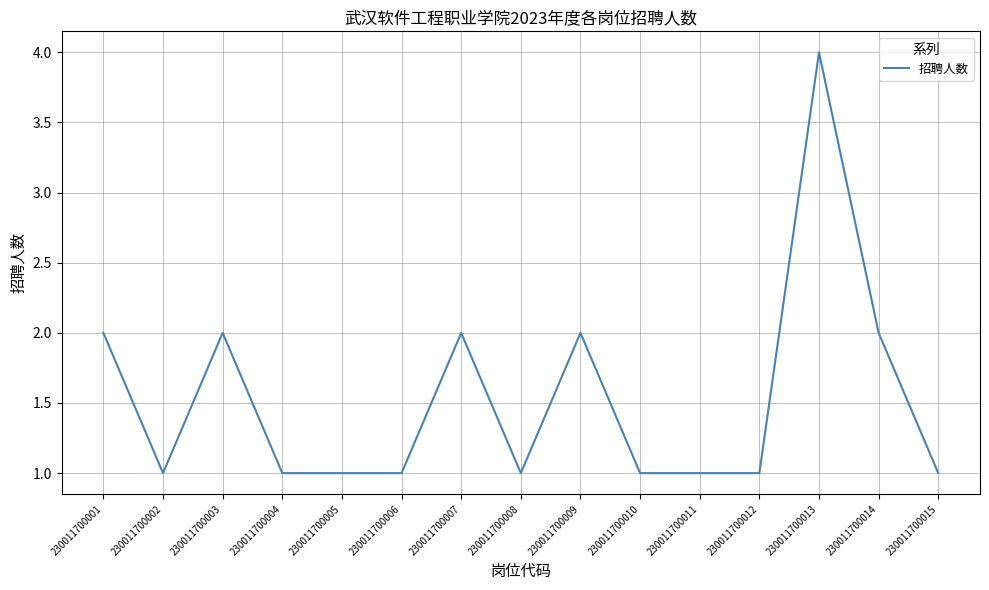

Count the number of data series in this chart.

1